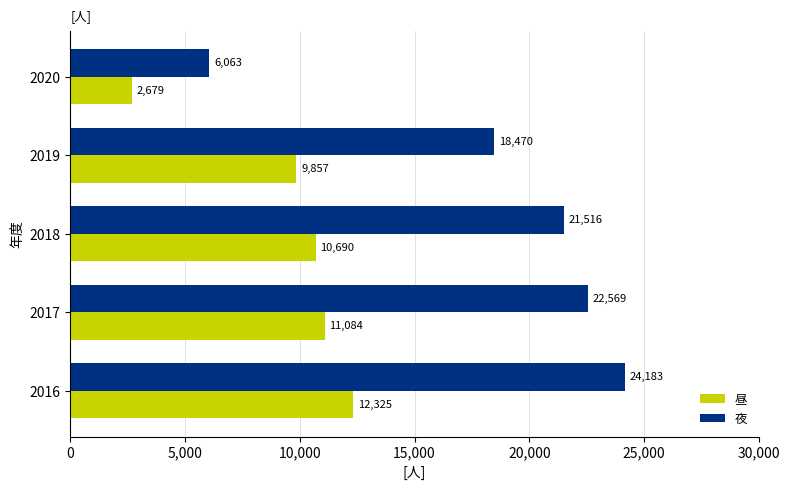

Which series changed the most between 2017 and 2020?

夜